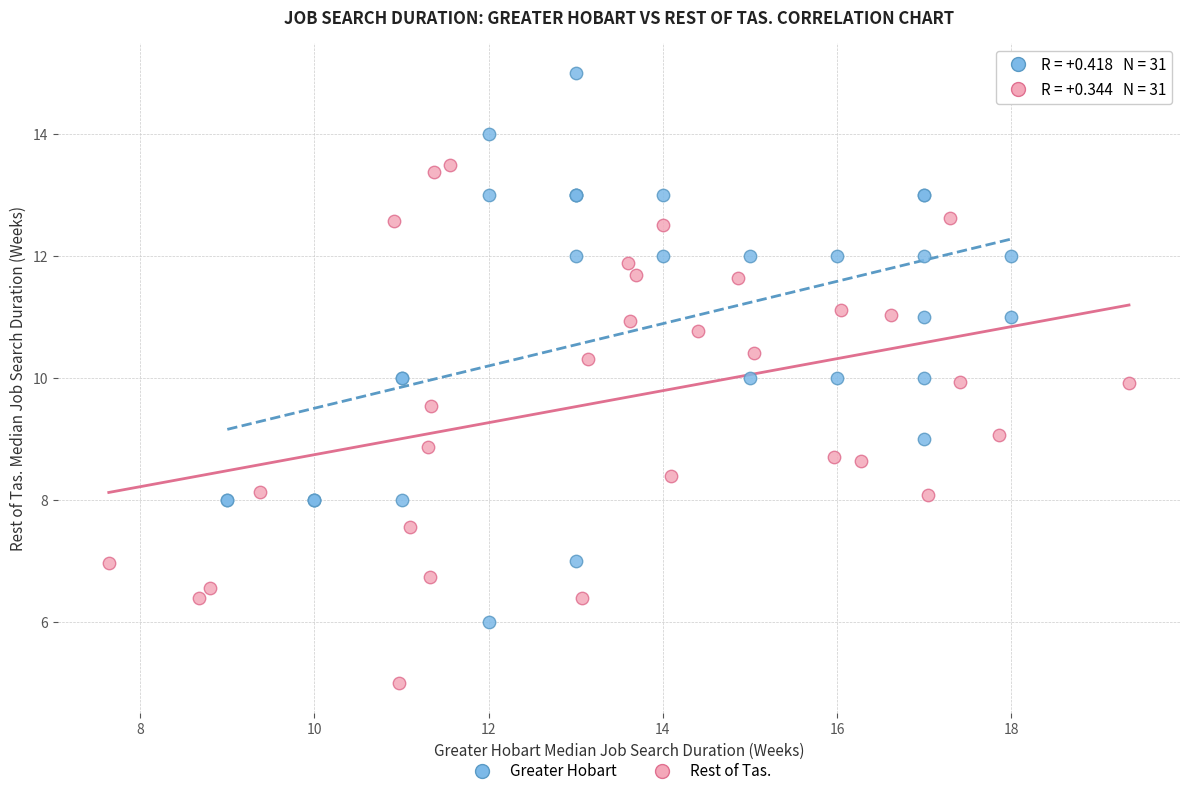

What are all the series names shown in the legend?

Greater Hobart, Rest of Tas.